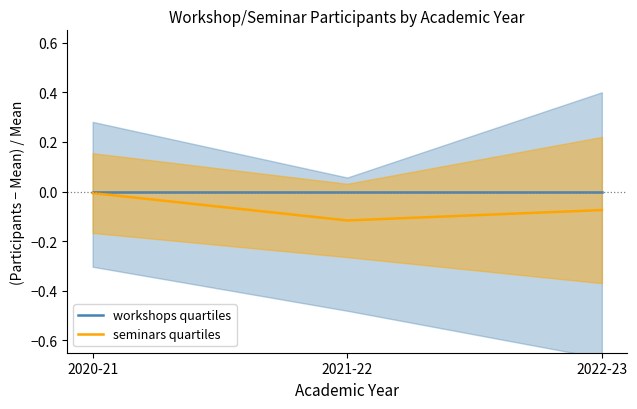

Does the chart have visible grid lines?

No